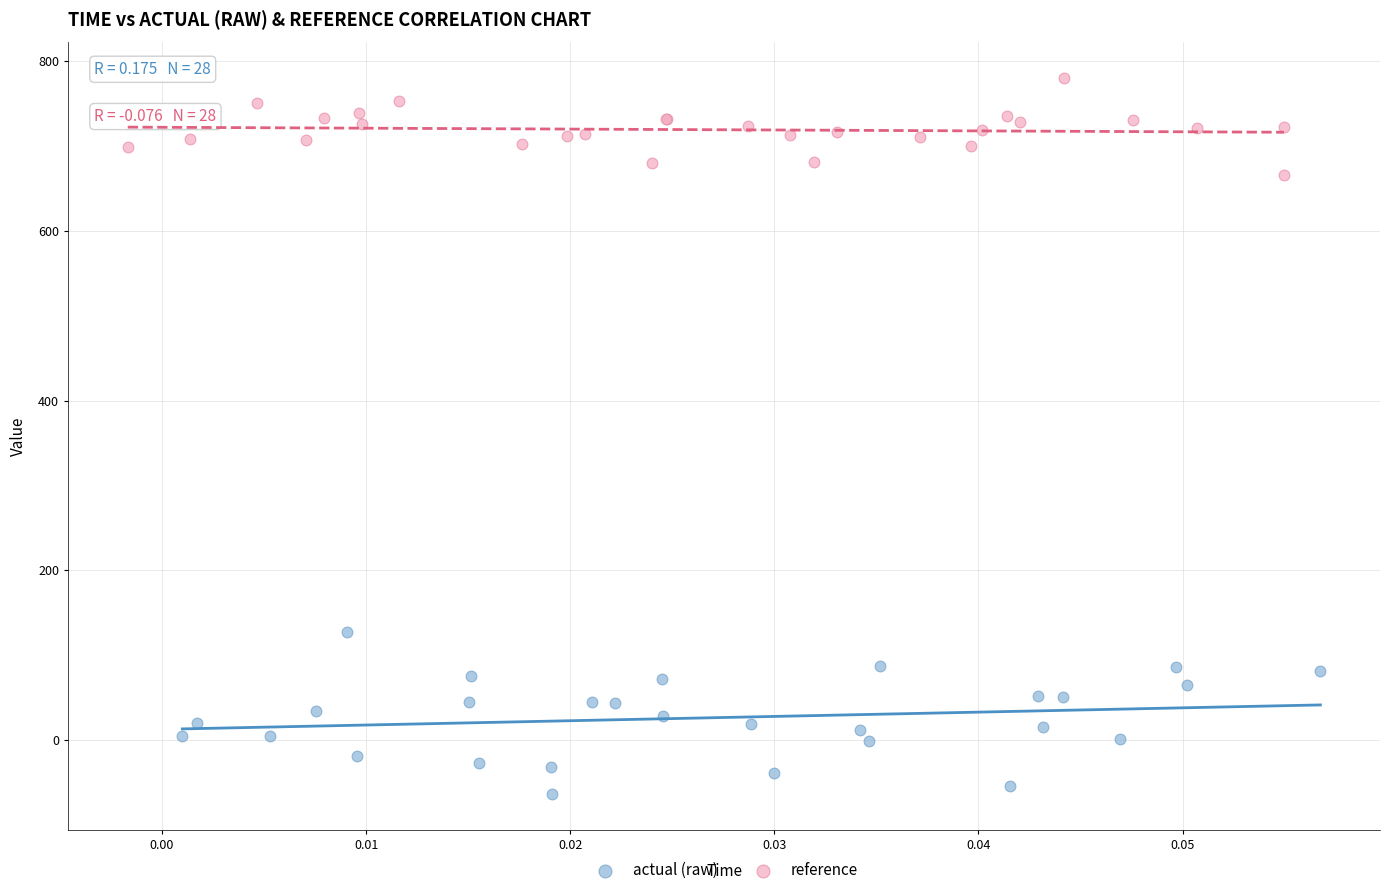

Which series contains the lowest Y value?

actual (raw)